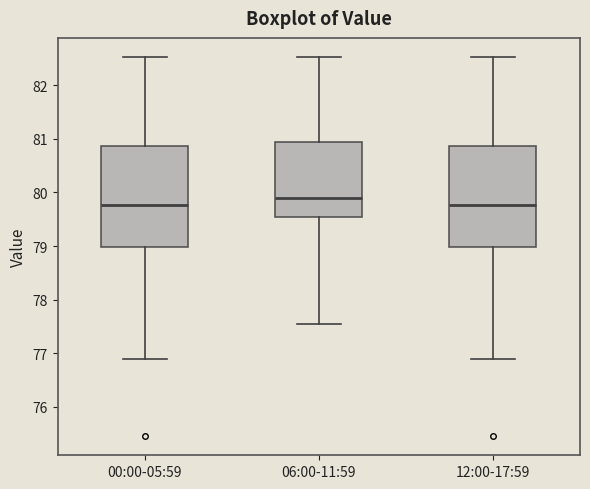

Reading left to right, read every box against the y-axis: the position of its median line, the range the box covers, and the ends of its whiskers. The values are not printed on the chart, so give them approximately, as read against the axis.

00:00-05:59: median 79.8, box 79.0 to 80.9, whiskers 76.9 to 82.5
06:00-11:59: median 79.9, box 79.5 to 80.9, whiskers 77.6 to 82.5
12:00-17:59: median 79.8, box 79.0 to 80.9, whiskers 76.9 to 82.5